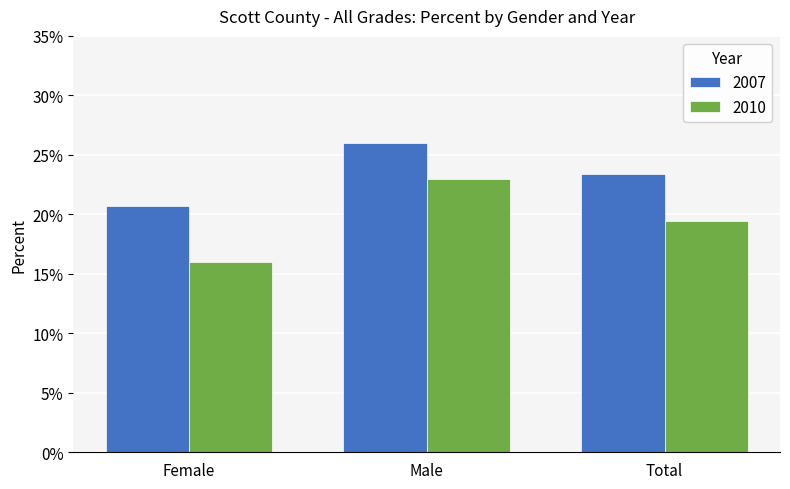

Which category has the highest value across all series?

Male